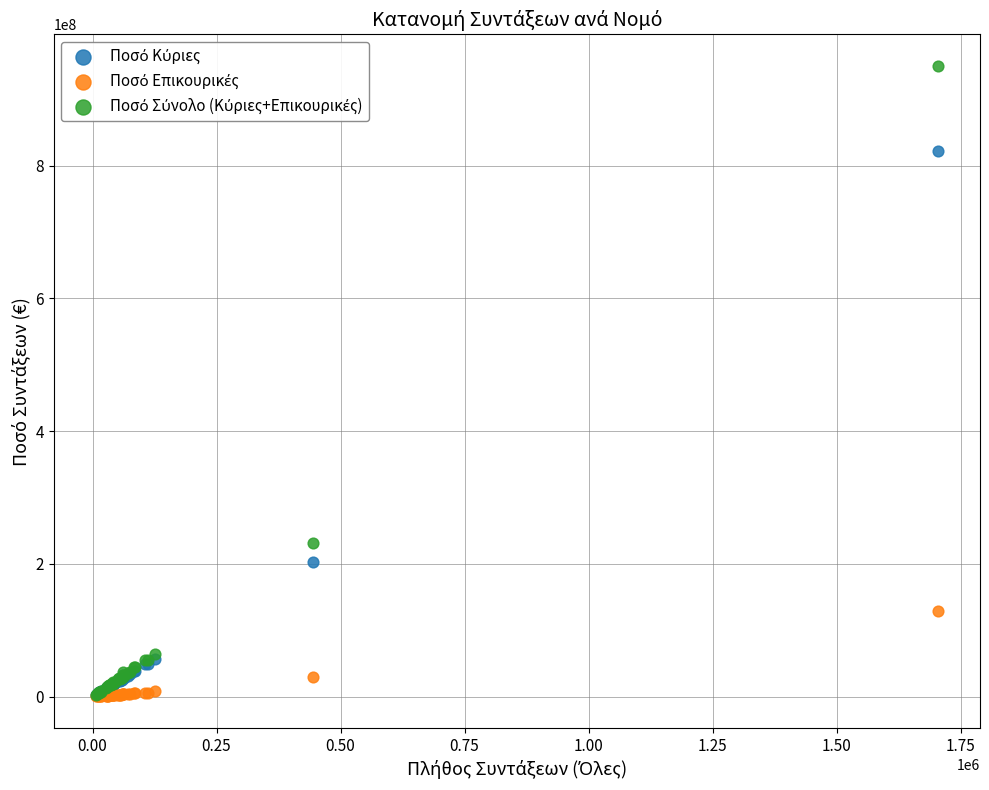

Across all series, what Y value is closest to 475149987?

232155133.7